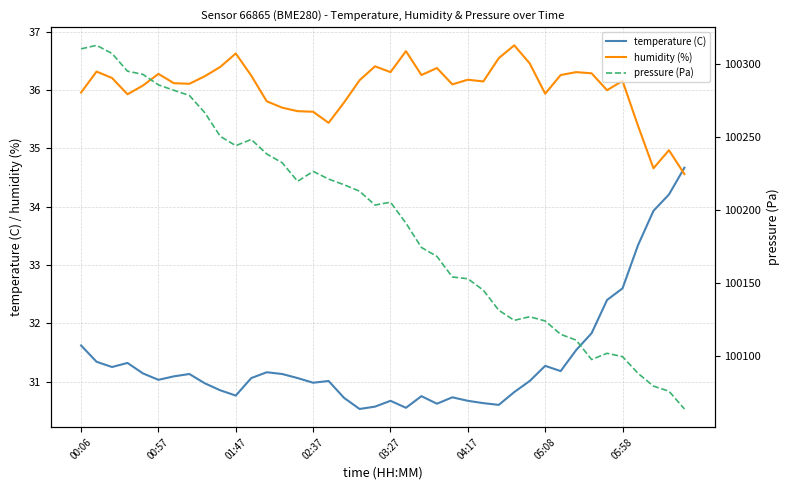

Is it true that temperature (C) equals 44.2 at 37?

False